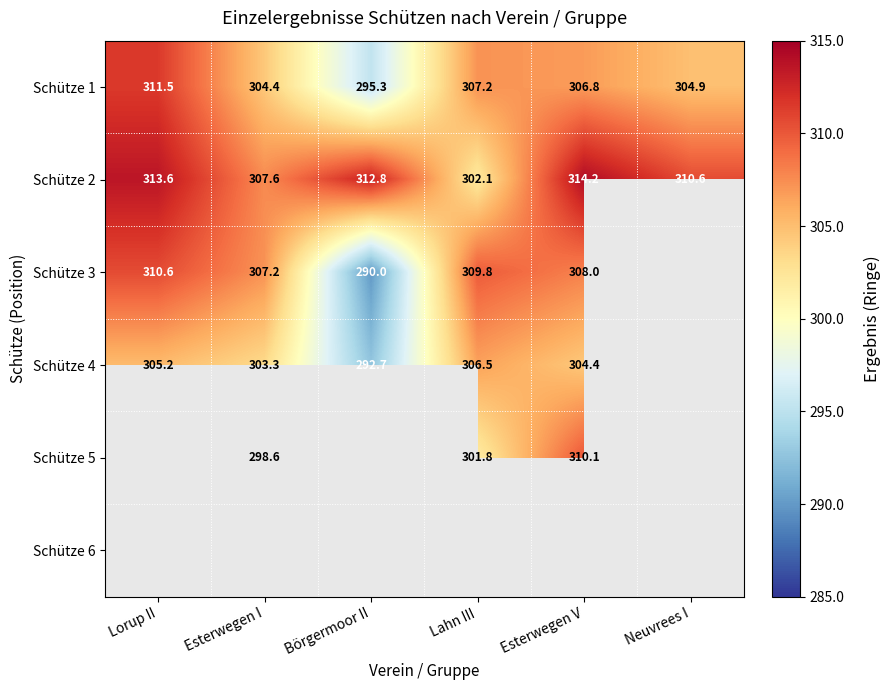

What is the spread (max minus min) of values at Esterwegen V?

9.8